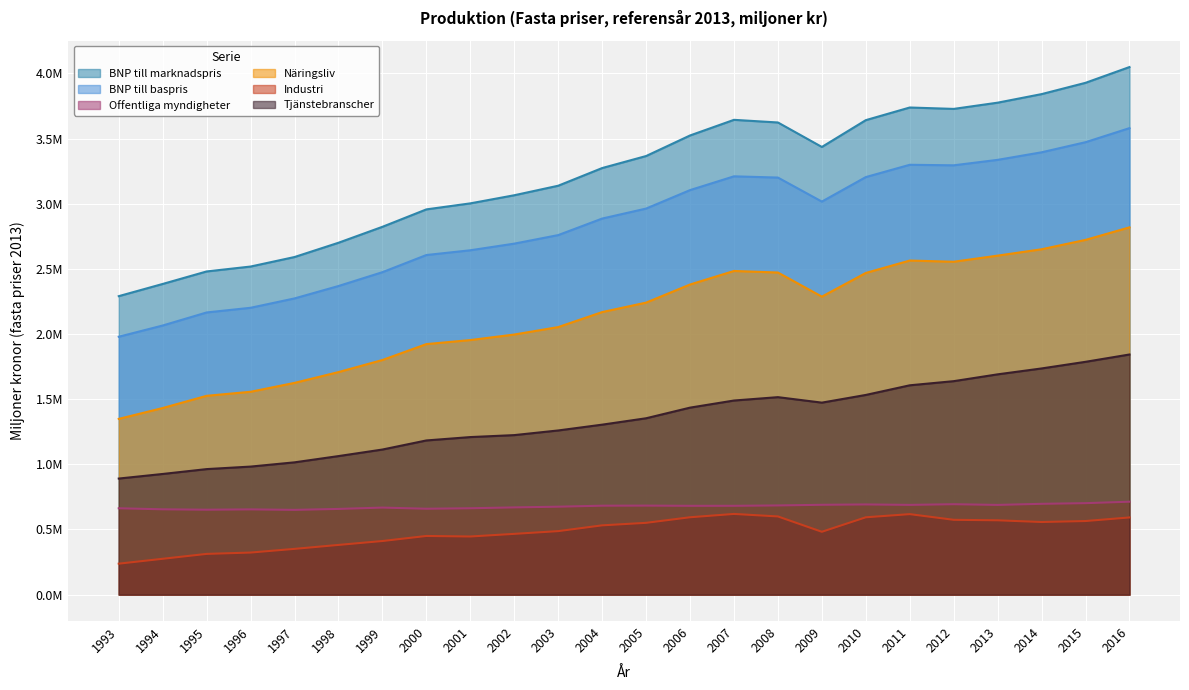

Rank the series at 1998 from lowest to highest value.

Industri, Offentliga myndigheter, Tjänstebranscher, Näringsliv, BNP till baspris, BNP till marknadspris